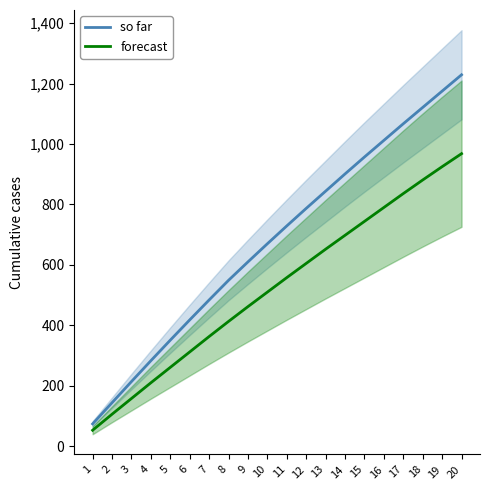

True or false: so far and forecast cross at least once.

False